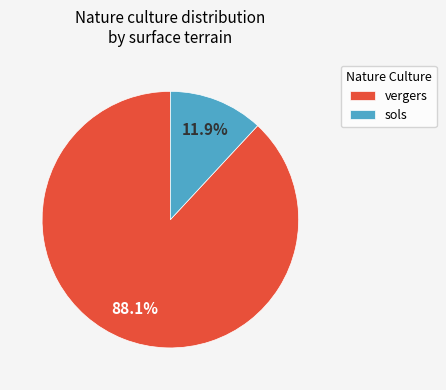

Which slice represents more than half of the pie?

vergers